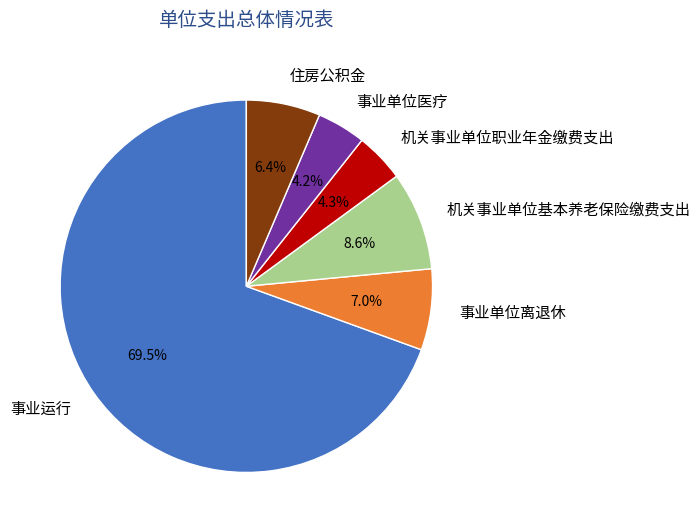

To the nearest percent, what portion does 住房公积金 represent?

6%